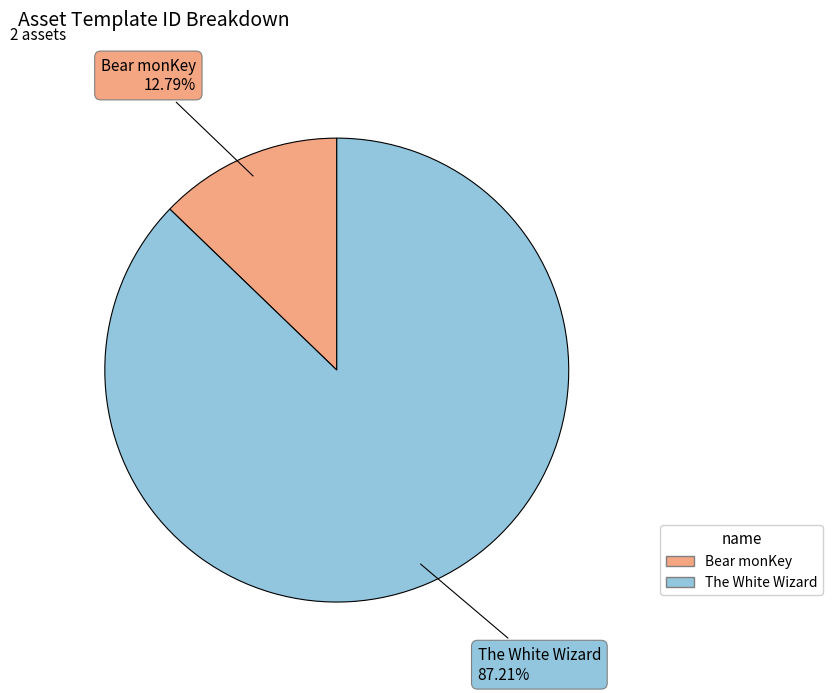

True or false: Bear monKey accounts for 13% of the total.

True